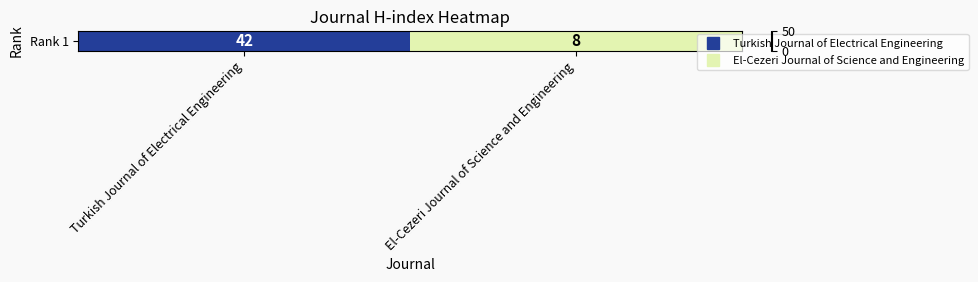

How many data points does each series have?

2